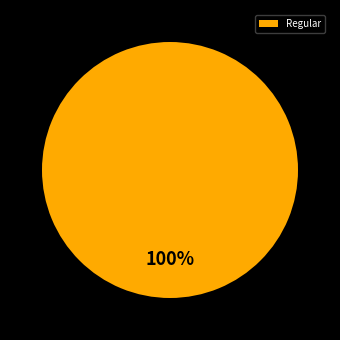

Rank the categories by value from highest to lowest.

Regular